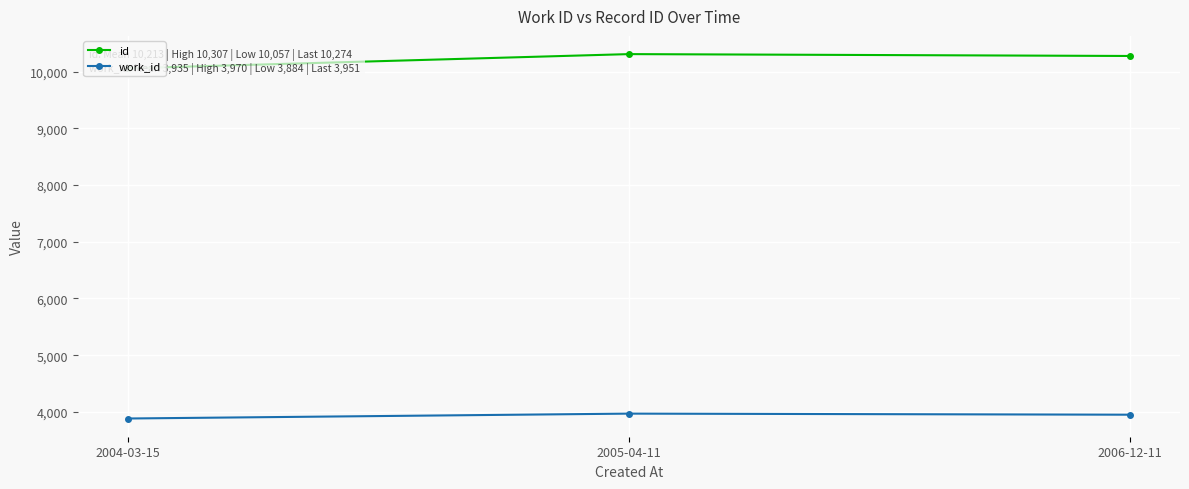

Is it true that id equals 10274 at 2006-12-11?

True